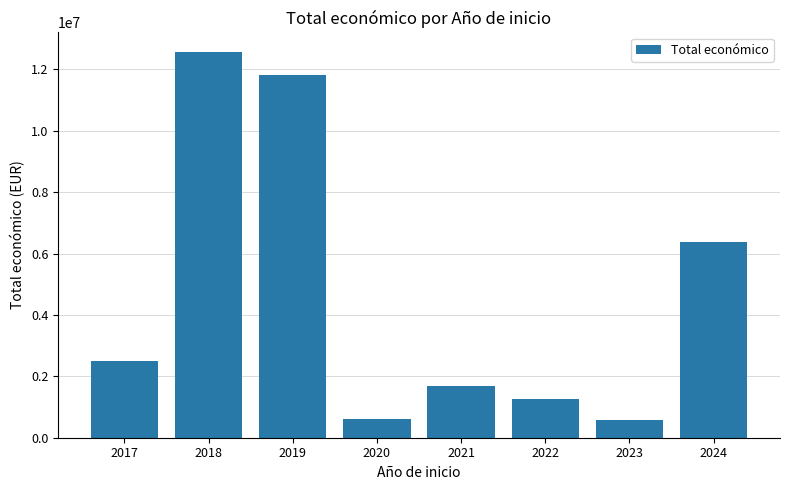

Is it true that the value at 2022 is 1254483?

True